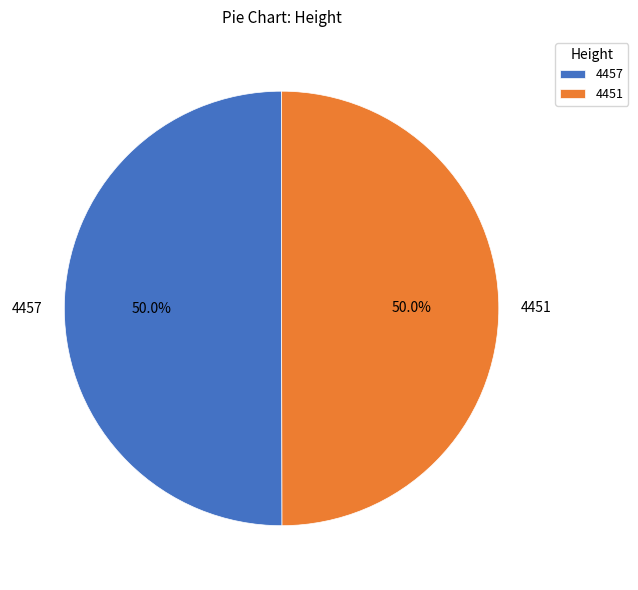

The 4457 slice represents 64% of the pie. True or false?

False